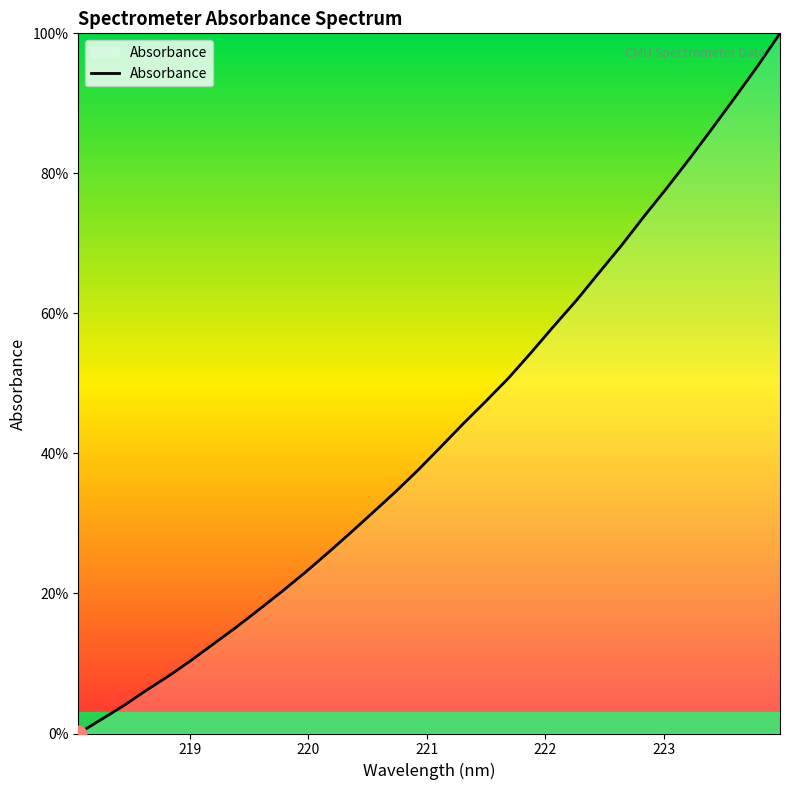

How many lines are shown in the chart?

1